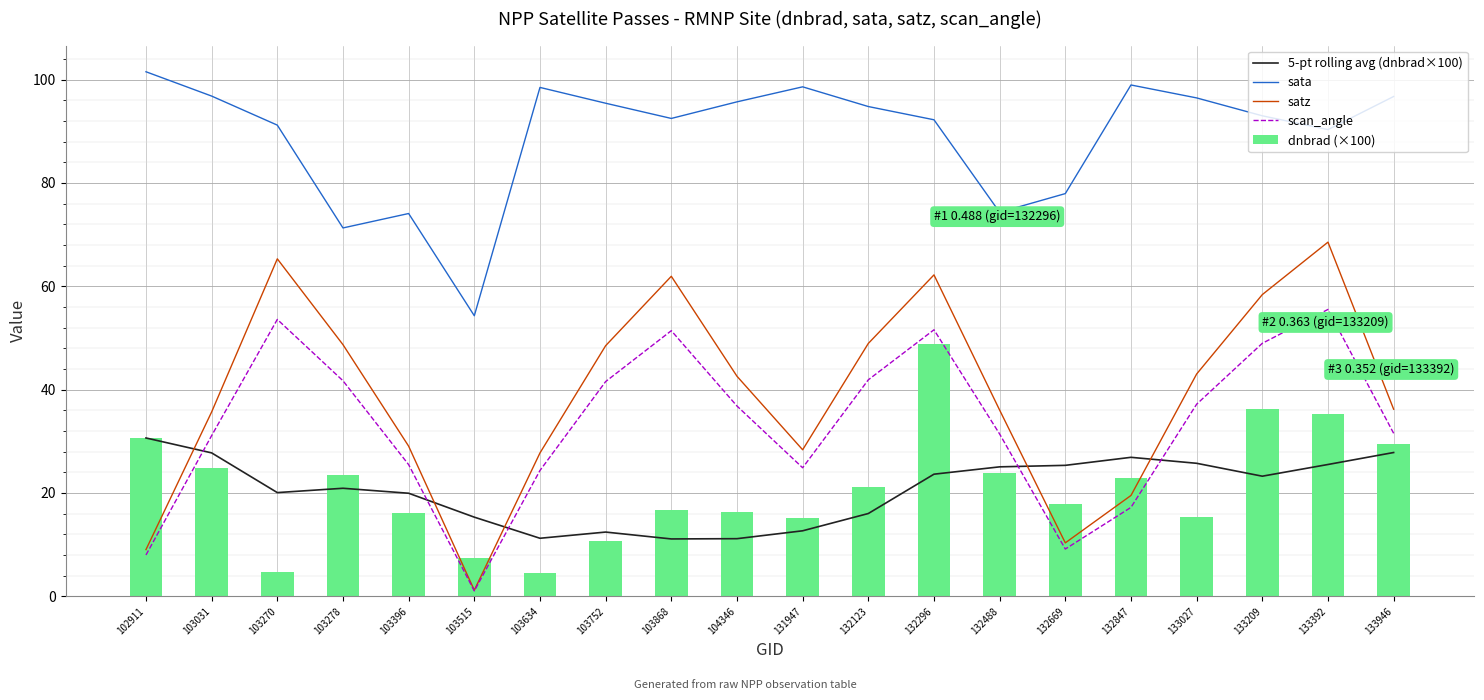

At 103752, list the series in order from largest to smallest.

sata, satz, scan_angle, 5-pt rolling avg (dnbrad×100), dnbrad (×100)